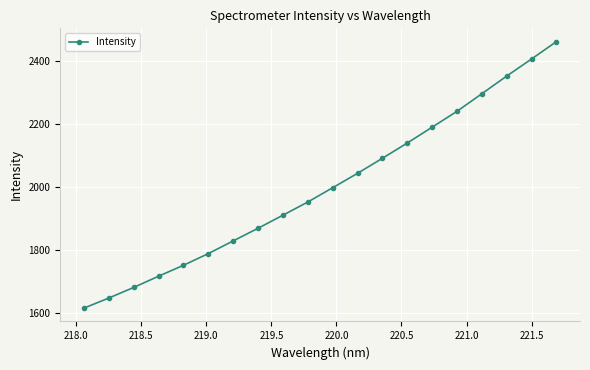

Reading left to right, list all the values displayed in this chart.

1616.5	1648.5	1682.2	1717.9	1752.5	1789.7	1830.0	1870.1	1911.6	1953.5	1998.9	2044.6	2092.3	2140.8	2191.1	2241.5	2297.3	2353.4	2407.6	2462.7